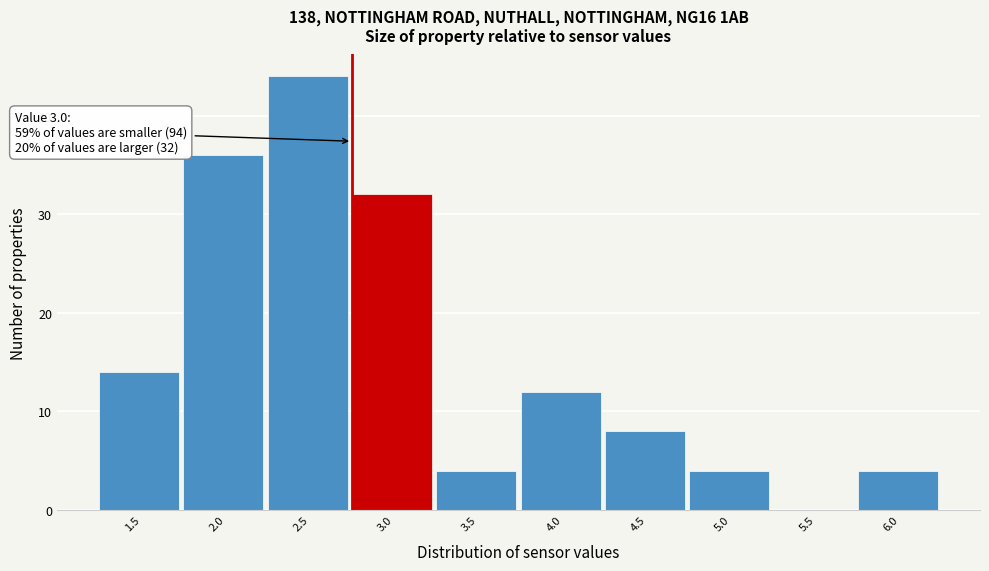

Reading right to left, extract all data points from this chart.

6.0=4	5.5=0	5.0=4	4.5=8	4.0=12	3.5=4	3.0=32	2.5=44	2.0=36	1.5=14